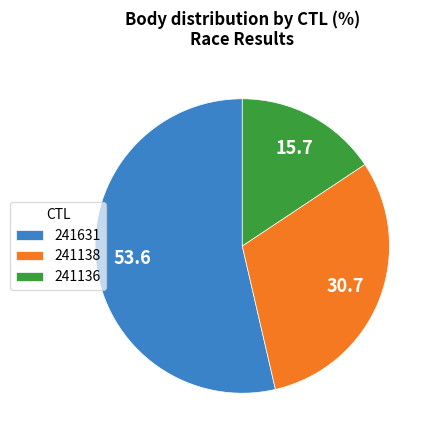

Is 241138 the majority of the pie?

No